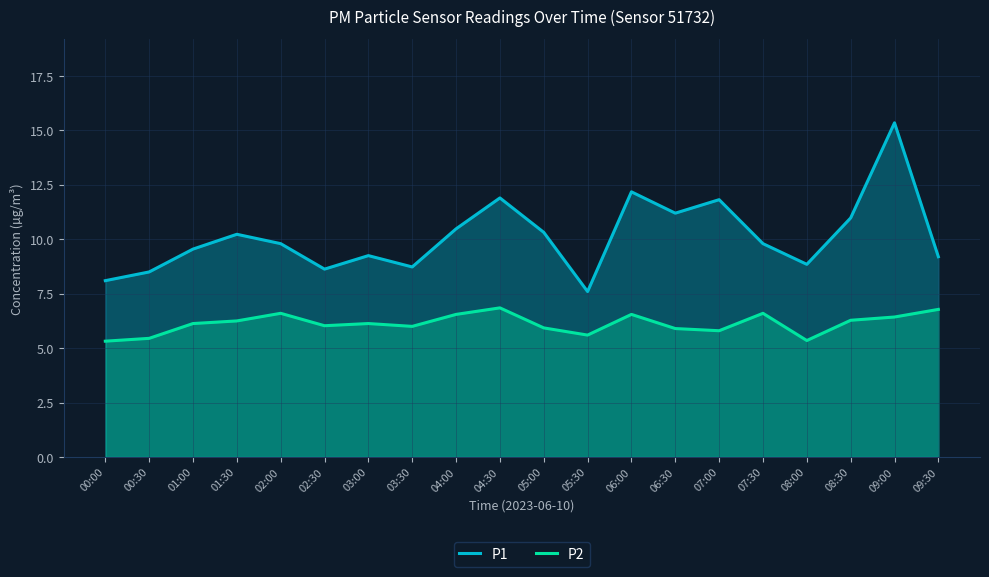

At which category is the sum across all series the highest?

09:00